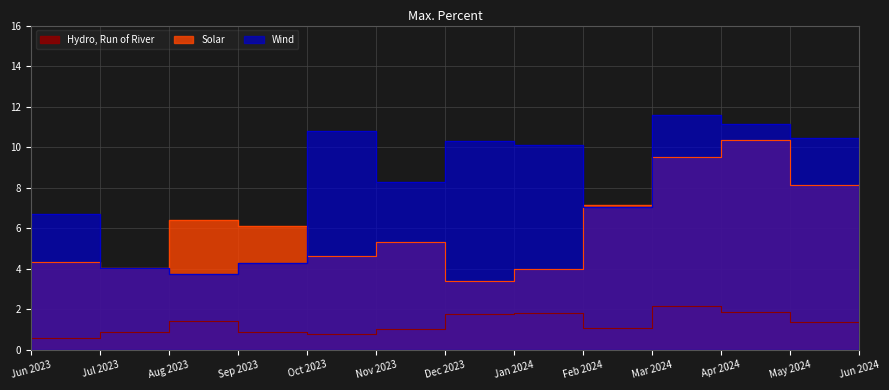

What is the average value of the Wind series?

8.2